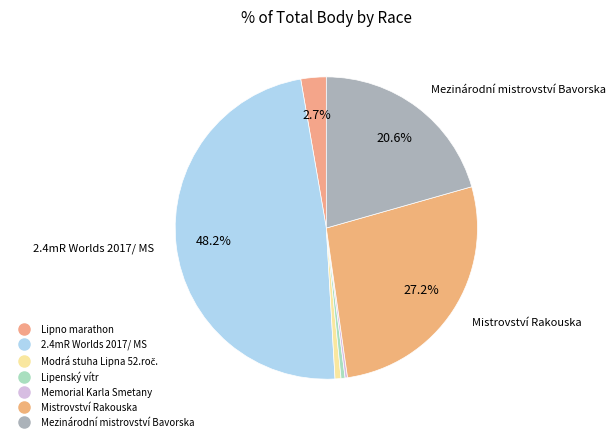

What percentage is the 2.4mR Worlds 2017/ MS slice, to the nearest percent?

48%